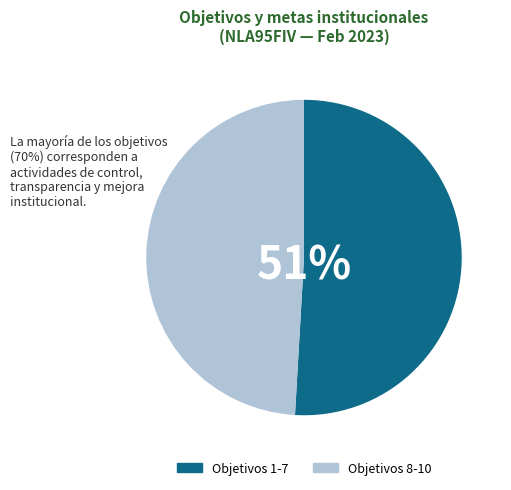

Is it true that Objetivos 8-10 is 49% of the pie?

True